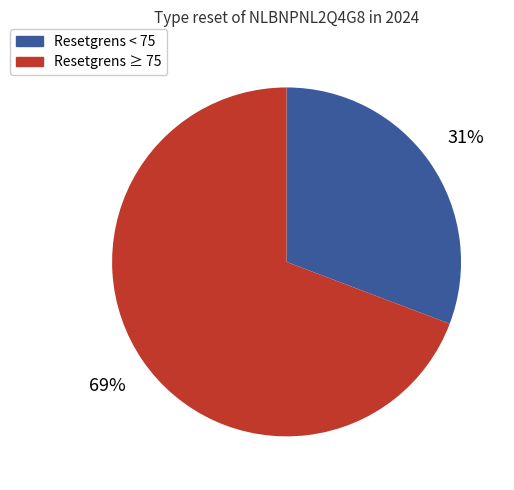

How many slices are in this pie chart?

2